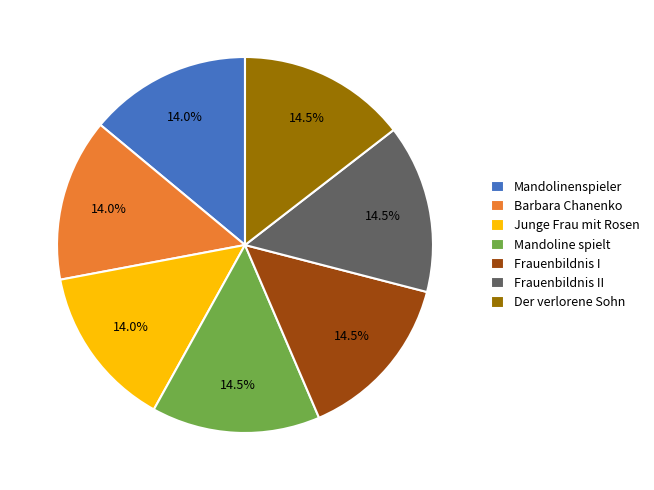

How much of the chart is everything except Der verlorene Sohn?

85.5%